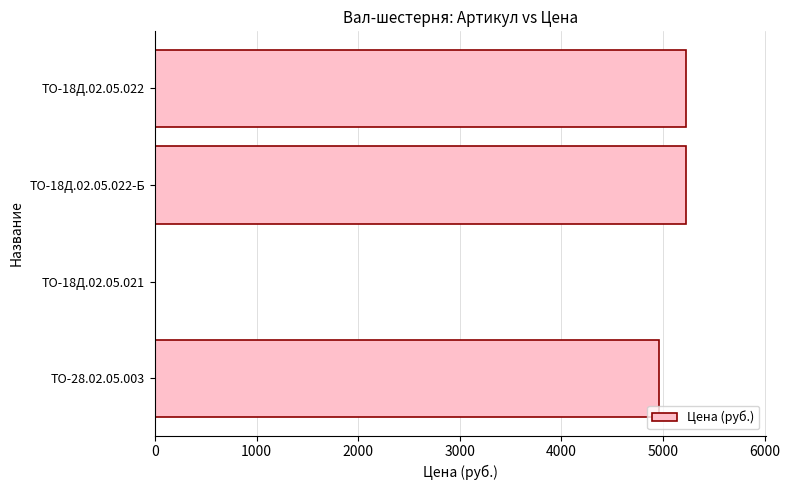

The value at ТО-18Д.02.05.022-Б is 7382. True or false?

False